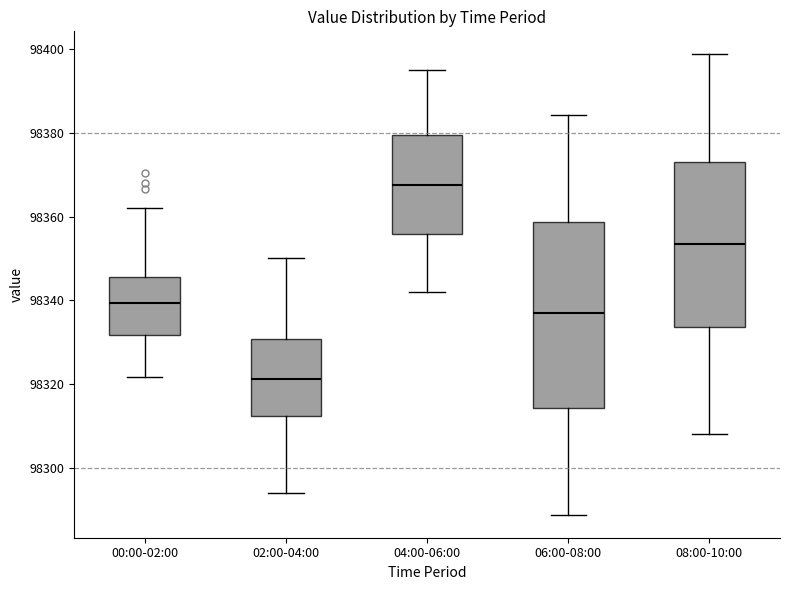

Reading left to right, transcribe this box plot: for each box, give where its median line is, the range the box spans, and where its two whiskers end, as read against the y-axis. The values are not printed on the chart, so give them approximately, as read against the axis.

00:00-02:00: median 98340, box 98332 to 98346, whiskers 98322 to 98362
02:00-04:00: median 98322, box 98312 to 98330, whiskers 98294 to 98350
04:00-06:00: median 98368, box 98356 to 98380, whiskers 98342 to 98396
06:00-08:00: median 98336, box 98314 to 98358, whiskers 98288 to 98384
08:00-10:00: median 98354, box 98334 to 98374, whiskers 98308 to 98398